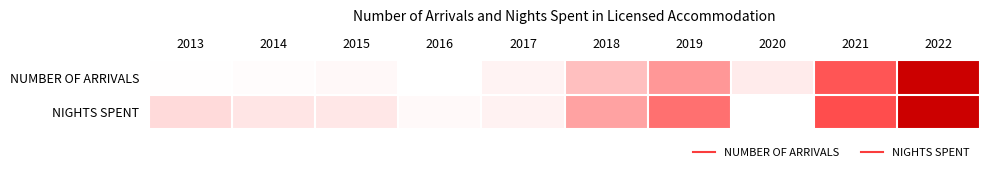

List the series in order of their peak value, highest first.

NUMBER OF ARRIVALS, NIGHTS SPENT